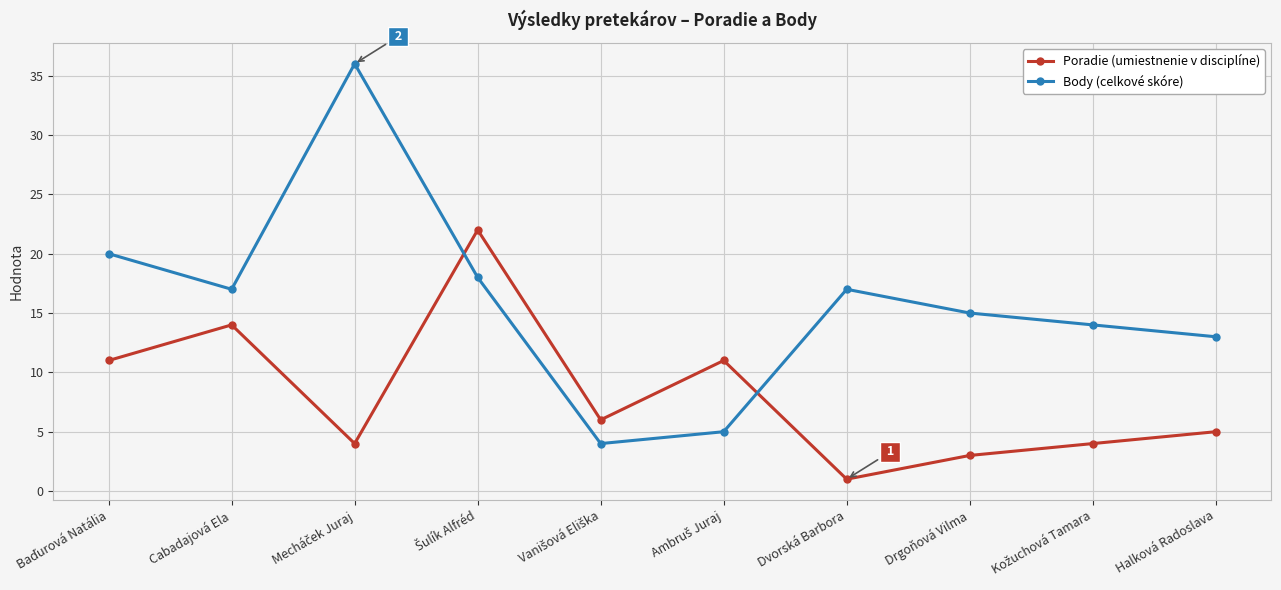

What are all the series names shown in the legend?

Poradie (umiestnenie v disciplíne), Body (celkové skóre)